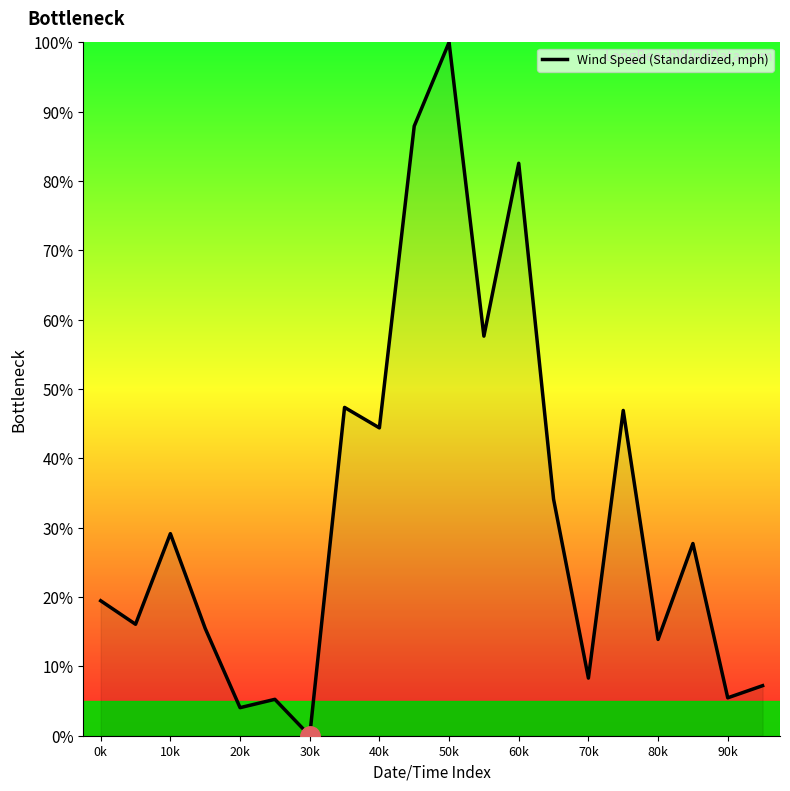

True or false: the data has more than 0 interior local peaks.

True